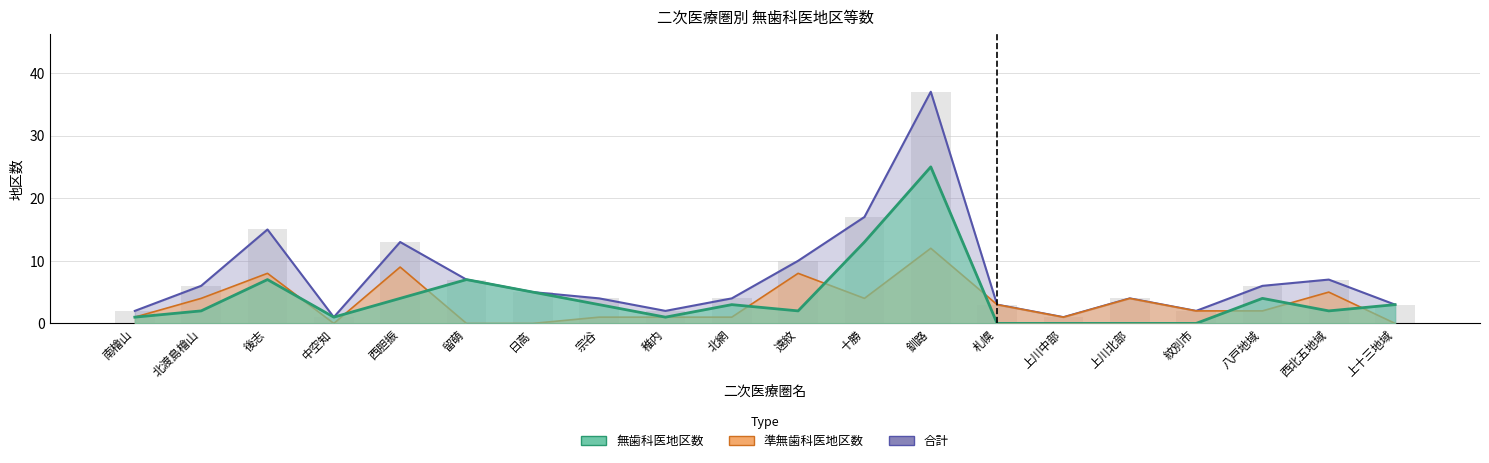

At which category does the chart reach its peak across all series?

釧路